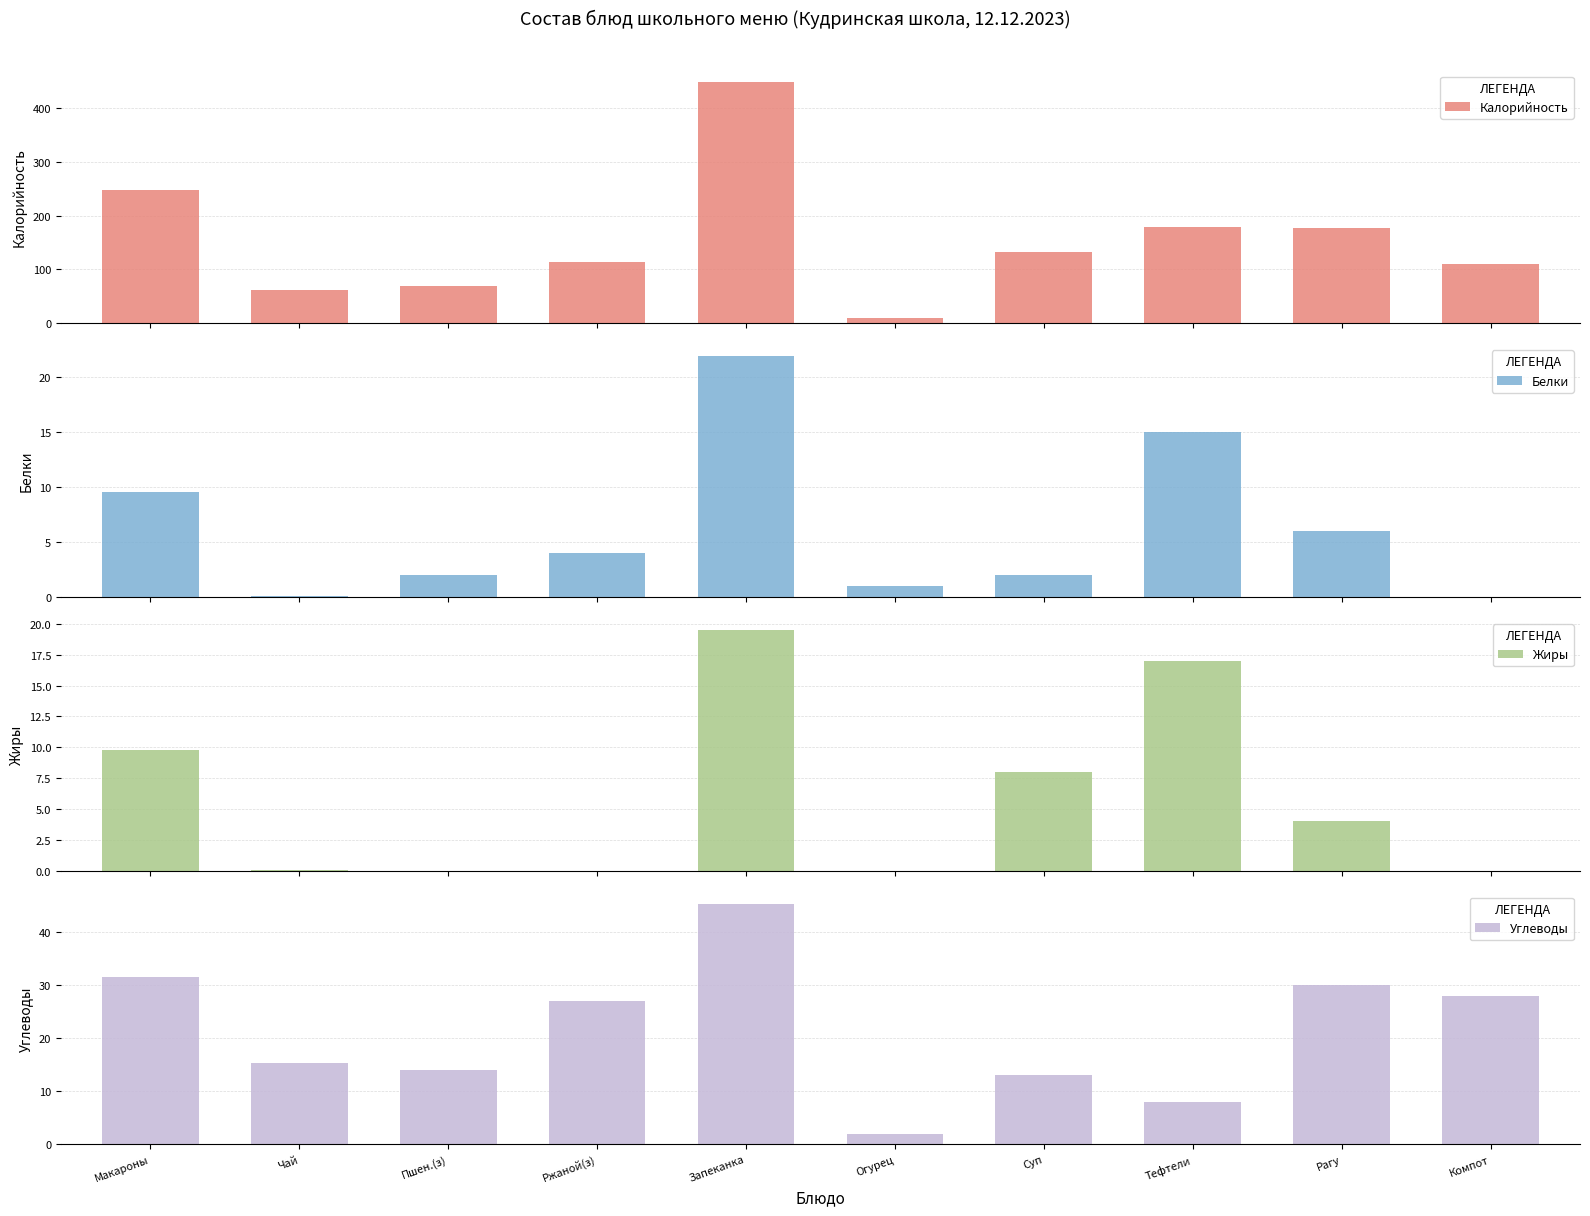

What is the sum of all Белки values?

61.5